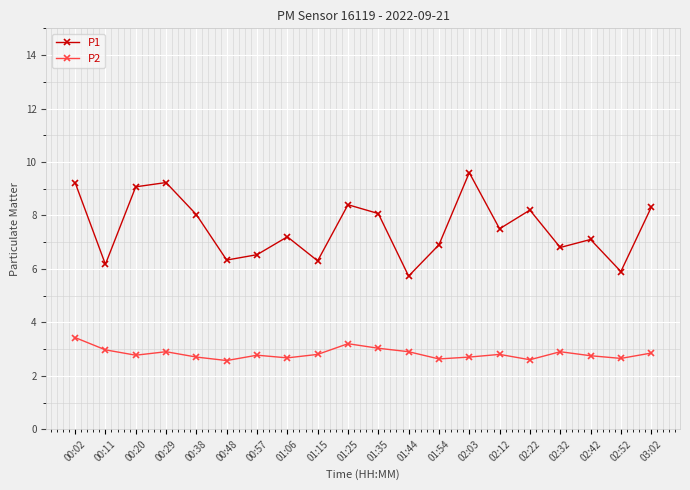

How many lines are shown in the chart?

2